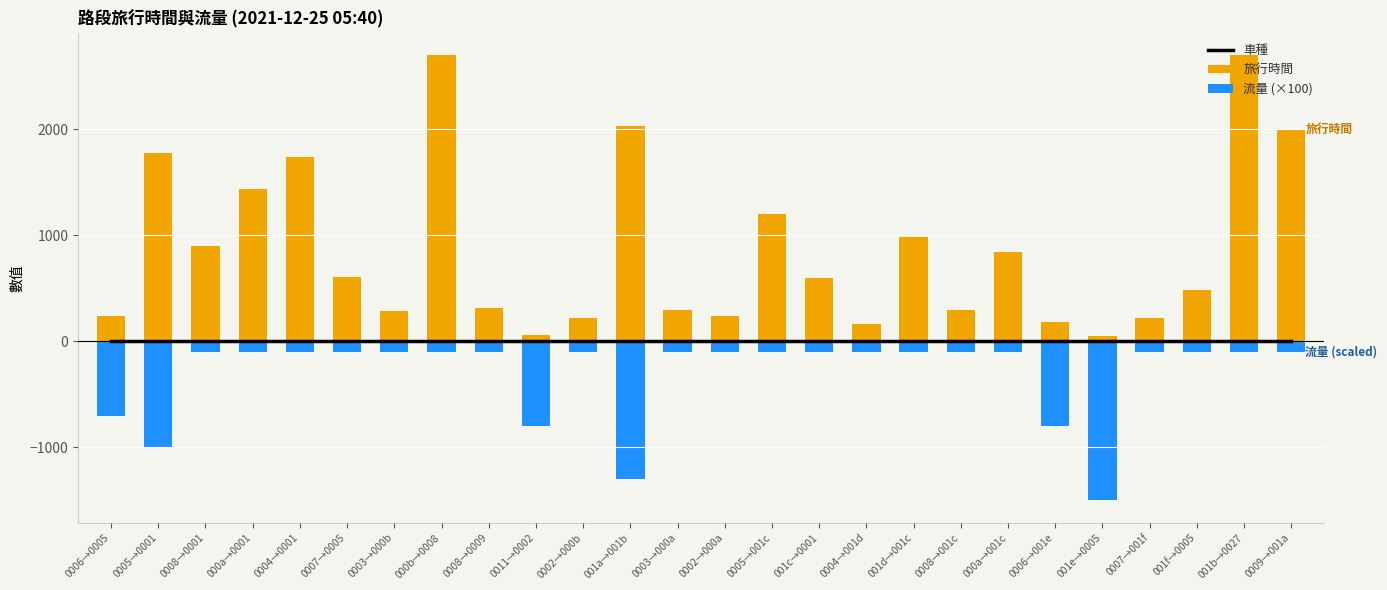

At which label does 車種 reach its minimum?

0006→0005